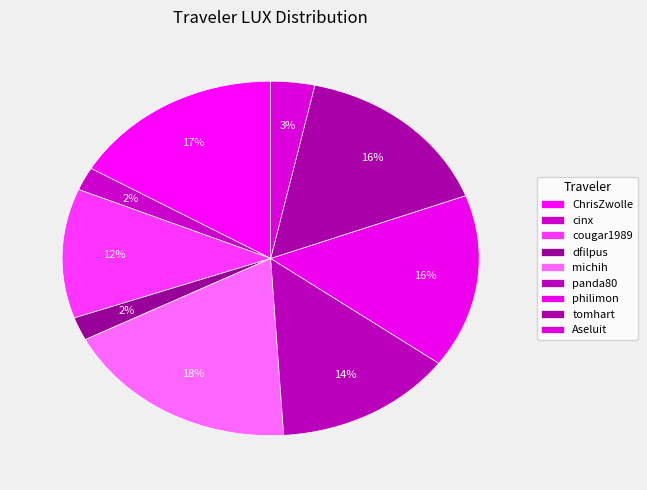

What is the ratio of the value at Aseluit to the value at michih?

0.2